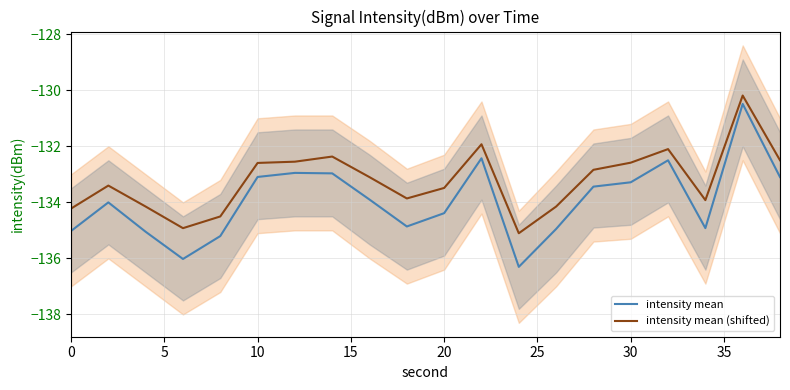

True or false: intensity mean (shifted) and intensity mean cross at least once.

False